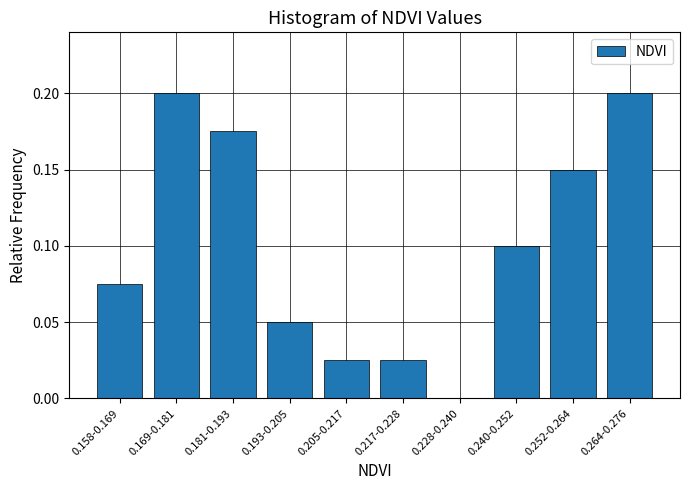

What is the sum of all values?

1.0